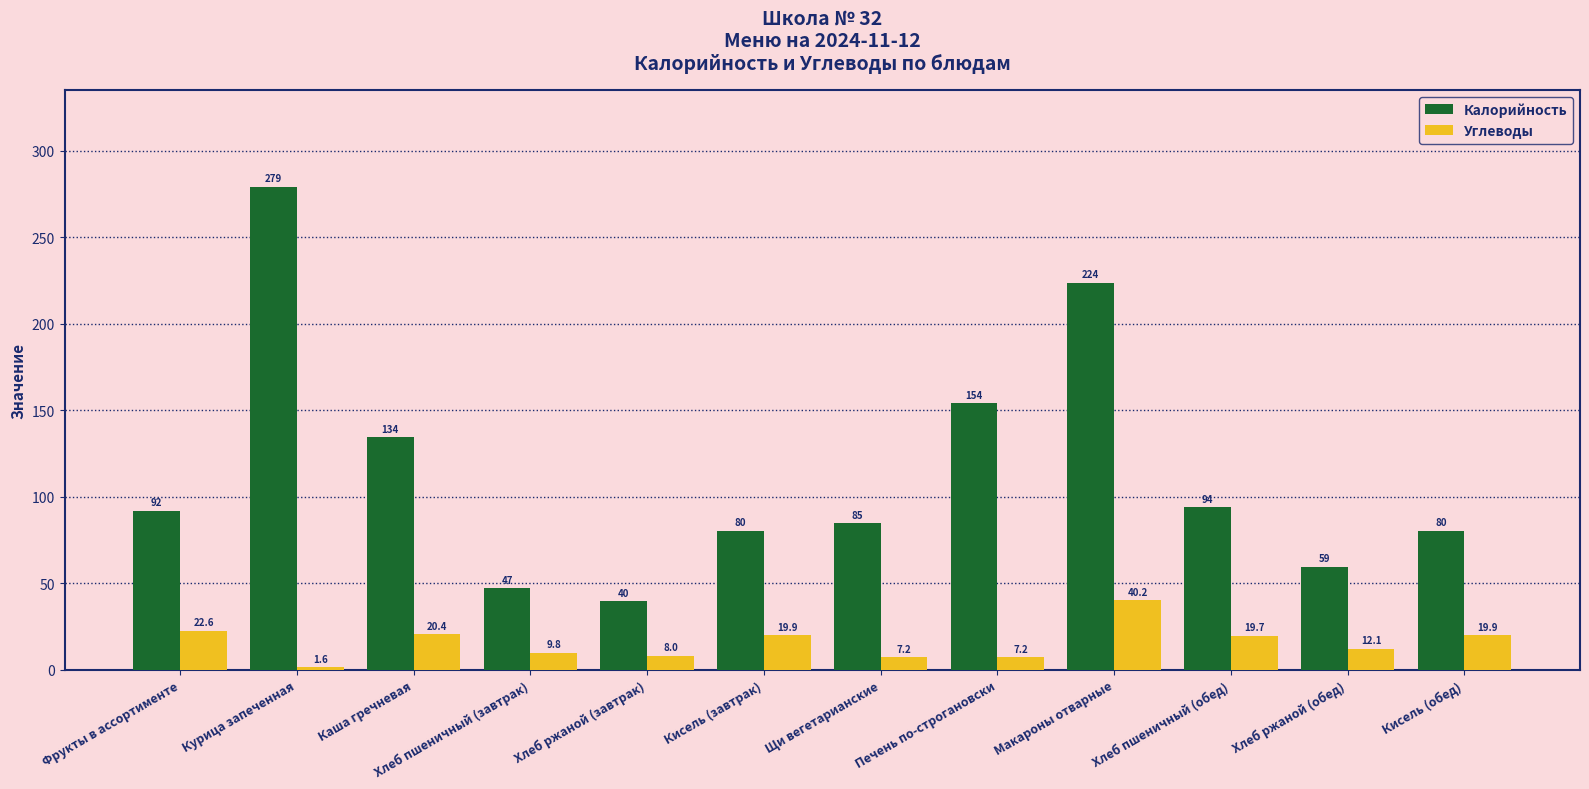

What is the label of the 12th bar from the right?

Фрукты в ассортименте